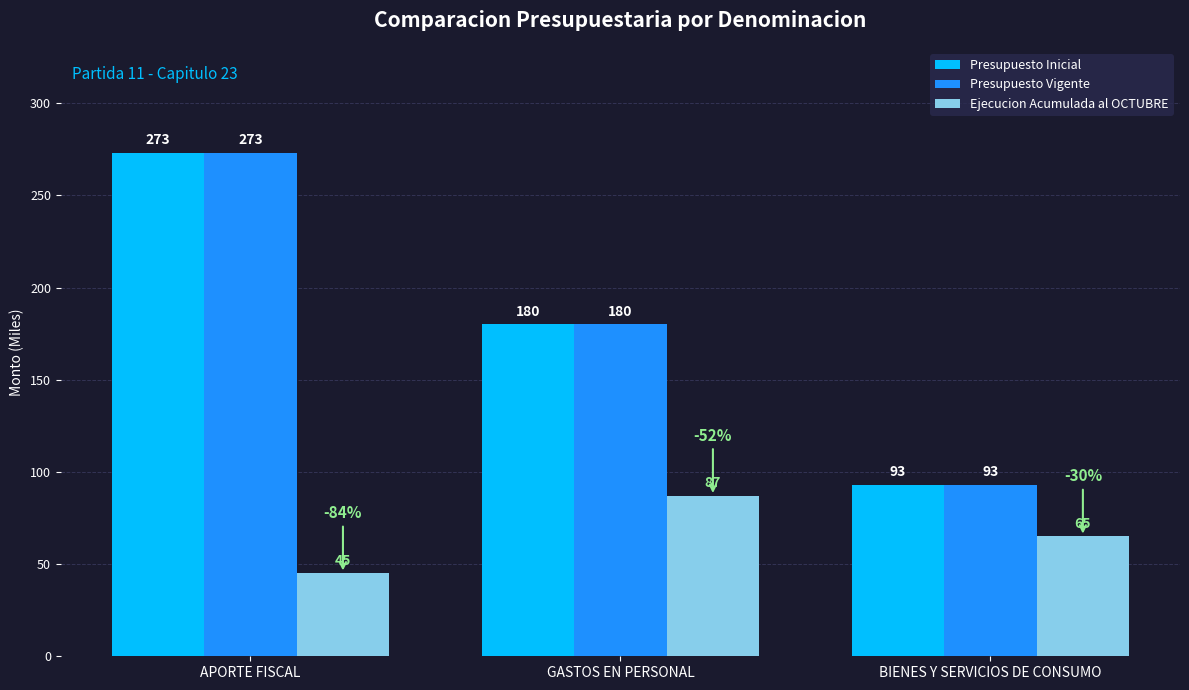

Reading right to left, what are all the values shown in this chart?

Presupuesto Inicial: 93	180	273
Presupuesto Vigente: 93	180	273
Ejecucion Acumulada al OCTUBRE: 65	87	45